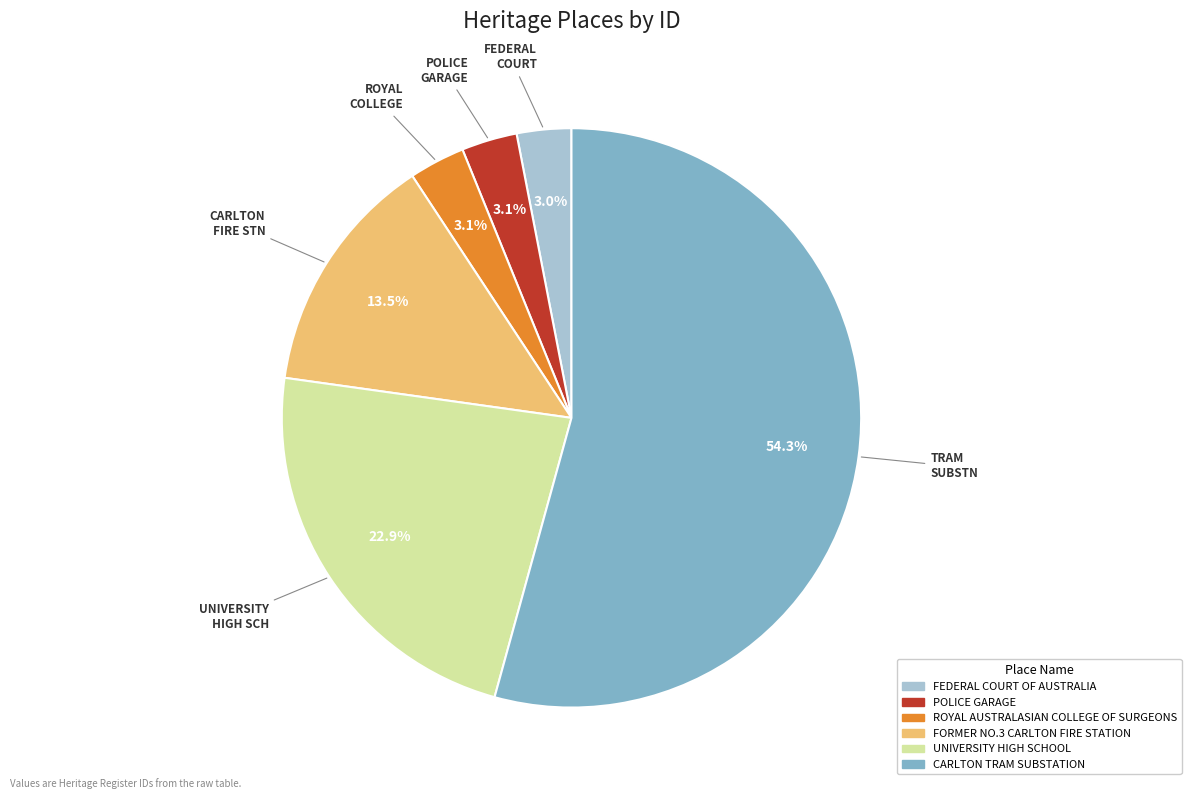

Does FEDERAL COURT OF AUSTRALIA account for over 50% of the chart?

No